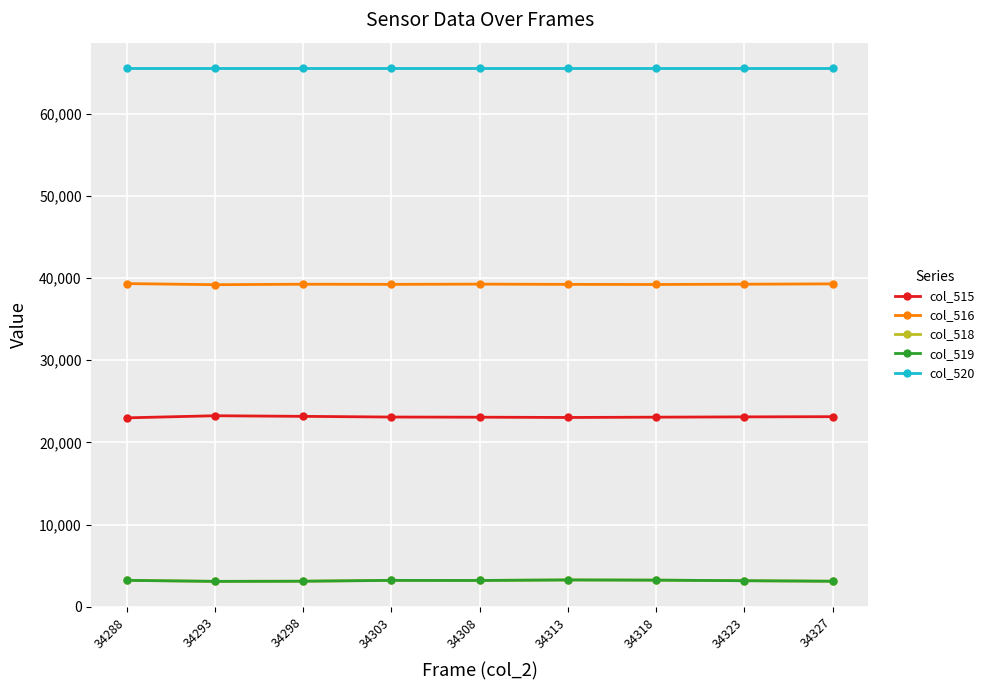

What is the average value of the col_516 series?

39256